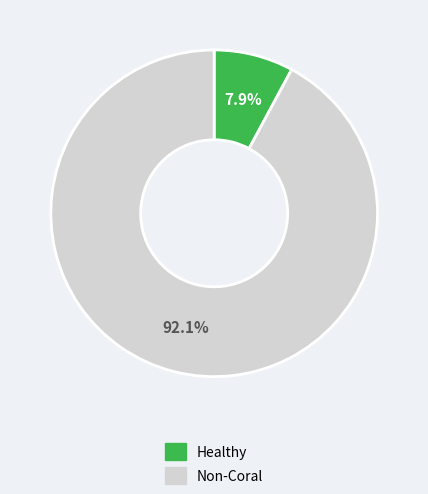

Is there any slice that represents more than half of the pie?

Yes